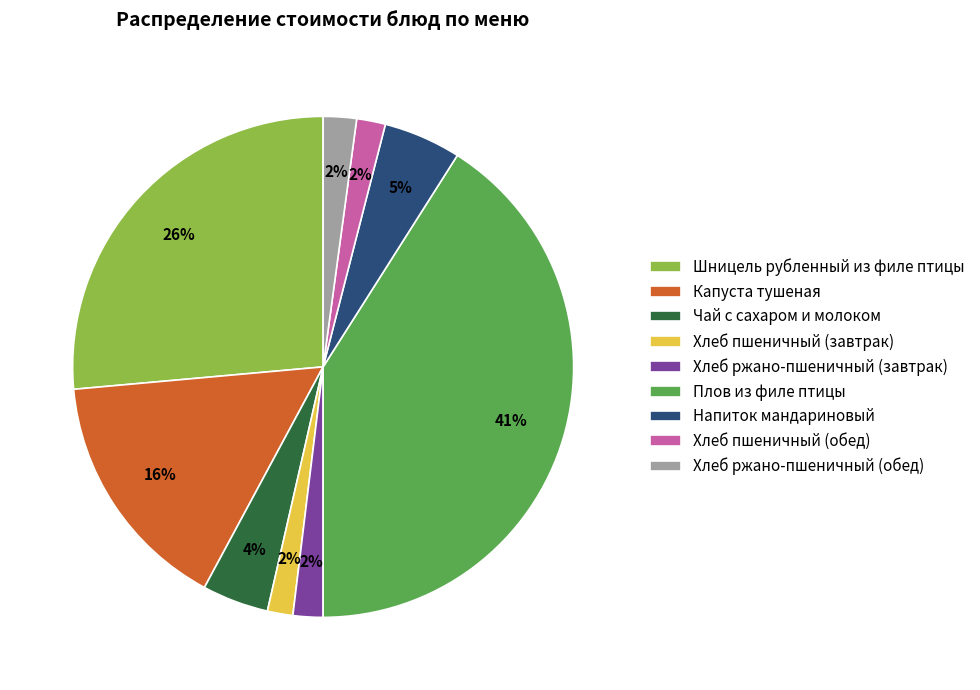

Which has a higher value, Хлеб пшеничный (обед) or Напиток мандариновый?

Напиток мандариновый